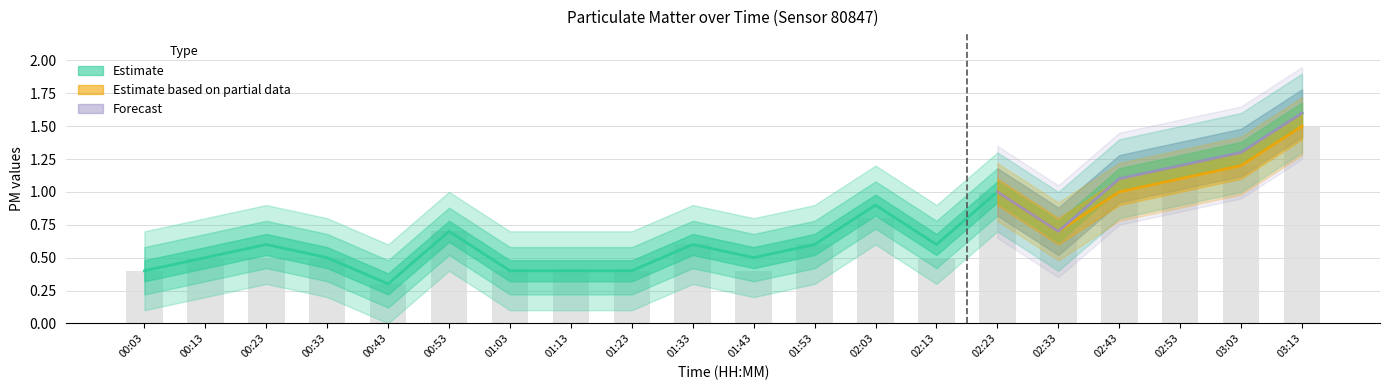

What is the label of the 15th bar from the left?

02:23